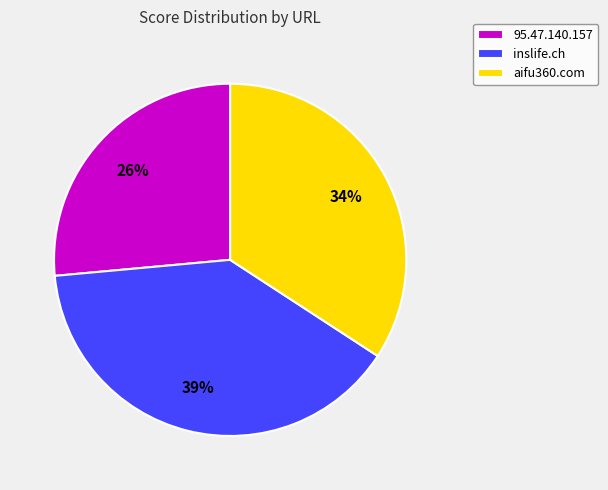

How many slices are in this pie chart?

3